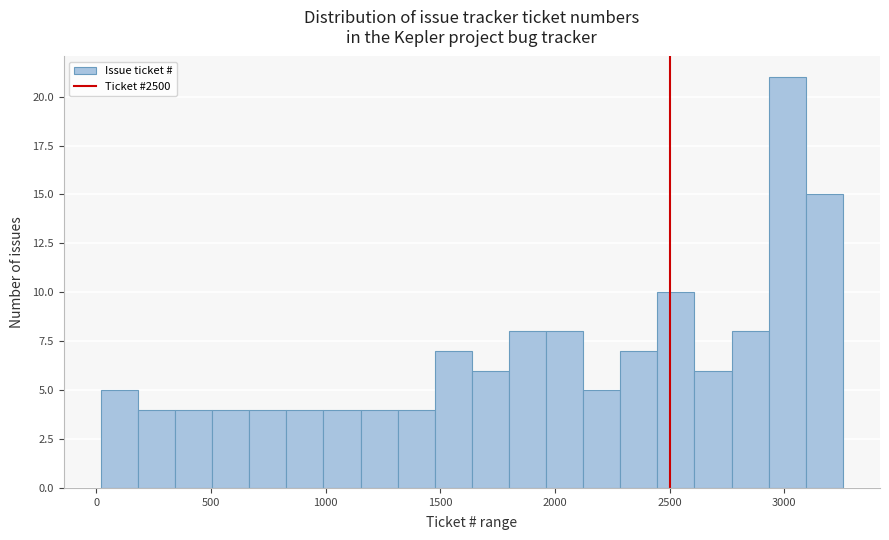

Around what value on the x-axis is the tallest bar? Give the approximate position of its centre, as read against the axis.

3000